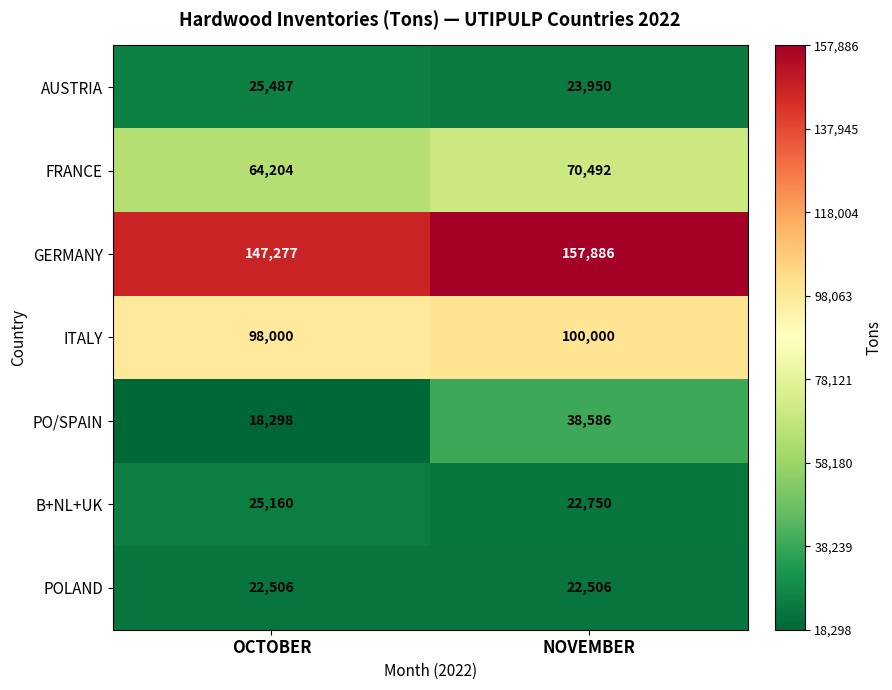

What is the difference between the maximum and minimum values in the PO/SPAIN series?

20288